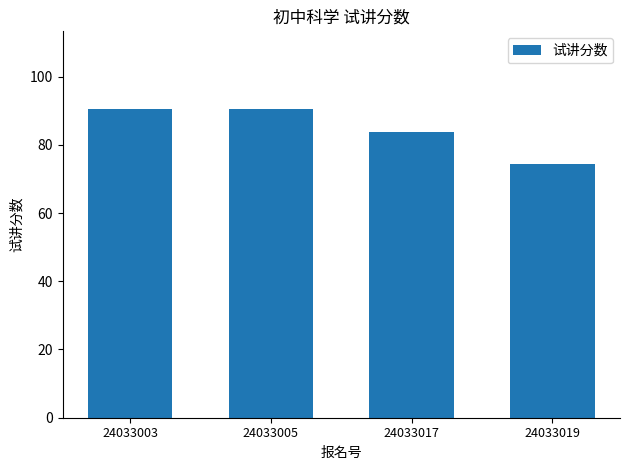

Between 24033019 and 24033017, which is larger?

24033017